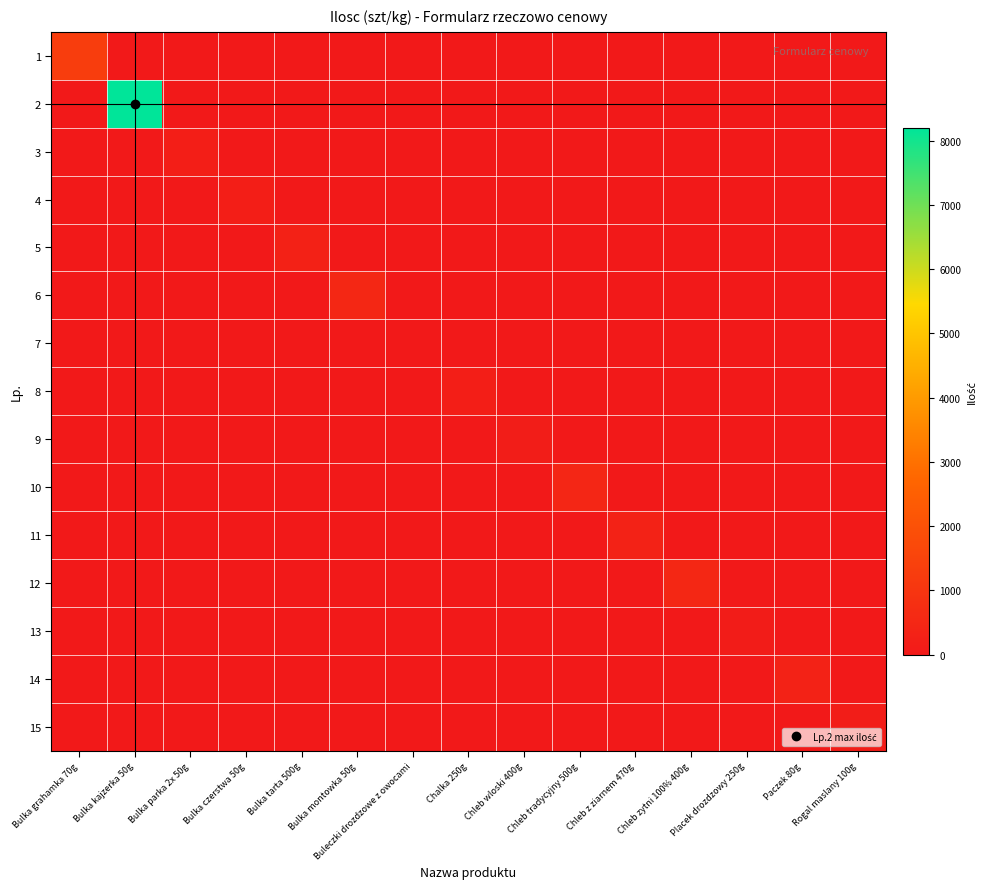

Reading right to left, transcribe all the data shown in this chart.

1: Rogal maslany 100g=0	Paczek 80g=0	Placek drozdzowy 250g=0	Chleb zytni 100% 400g=0	Chleb z ziarnem 470g=0	Chleb tradycyjny 500g=0	Chleb wloski 400g=0	Chalka 250g=0	Buleczki drozdzowe z owocami=0	Bulka montowka 50g=0	Bulka tarta 500g=0	Bulka czerstwa 50g=0	Bulka parka 2x 50g=0	Bulka kajzerka 50g=0	Bulka grahamka 70g=1300
2: Rogal maslany 100g=0	Paczek 80g=0	Placek drozdzowy 250g=0	Chleb zytni 100% 400g=0	Chleb z ziarnem 470g=0	Chleb tradycyjny 500g=0	Chleb wloski 400g=0	Chalka 250g=0	Buleczki drozdzowe z owocami=0	Bulka montowka 50g=0	Bulka tarta 500g=0	Bulka czerstwa 50g=0	Bulka parka 2x 50g=0	Bulka kajzerka 50g=8200	Bulka grahamka 70g=0
3: Rogal maslany 100g=0	Paczek 80g=0	Placek drozdzowy 250g=0	Chleb zytni 100% 400g=0	Chleb z ziarnem 470g=0	Chleb tradycyjny 500g=0	Chleb wloski 400g=0	Chalka 250g=0	Buleczki drozdzowe z owocami=0	Bulka montowka 50g=0	Bulka tarta 500g=0	Bulka czerstwa 50g=0	Bulka parka 2x 50g=200	Bulka kajzerka 50g=0	Bulka grahamka 70g=0
4: Rogal maslany 100g=0	Paczek 80g=0	Placek drozdzowy 250g=0	Chleb zytni 100% 400g=0	Chleb z ziarnem 470g=0	Chleb tradycyjny 500g=0	Chleb wloski 400g=0	Chalka 250g=0	Buleczki drozdzowe z owocami=0	Bulka montowka 50g=0	Bulka tarta 500g=0	Bulka czerstwa 50g=200	Bulka parka 2x 50g=0	Bulka kajzerka 50g=0	Bulka grahamka 70g=0
5: Rogal maslany 100g=0	Paczek 80g=0	Placek drozdzowy 250g=0	Chleb zytni 100% 400g=0	Chleb z ziarnem 470g=0	Chleb tradycyjny 500g=0	Chleb wloski 400g=0	Chalka 250g=0	Buleczki drozdzowe z owocami=0	Bulka montowka 50g=0	Bulka tarta 500g=280	Bulka czerstwa 50g=0	Bulka parka 2x 50g=0	Bulka kajzerka 50g=0	Bulka grahamka 70g=0
6: Rogal maslany 100g=0	Paczek 80g=0	Placek drozdzowy 250g=0	Chleb zytni 100% 400g=0	Chleb z ziarnem 470g=0	Chleb tradycyjny 500g=0	Chleb wloski 400g=0	Chalka 250g=0	Buleczki drozdzowe z owocami=0	Bulka montowka 50g=500	Bulka tarta 500g=0	Bulka czerstwa 50g=0	Bulka parka 2x 50g=0	Bulka kajzerka 50g=0	Bulka grahamka 70g=0
7: Rogal maslany 100g=0	Paczek 80g=0	Placek drozdzowy 250g=0	Chleb zytni 100% 400g=0	Chleb z ziarnem 470g=0	Chleb tradycyjny 500g=0	Chleb wloski 400g=0	Chalka 250g=0	Buleczki drozdzowe z owocami=5	Bulka montowka 50g=0	Bulka tarta 500g=0	Bulka czerstwa 50g=0	Bulka parka 2x 50g=0	Bulka kajzerka 50g=0	Bulka grahamka 70g=0
8: Rogal maslany 100g=0	Paczek 80g=0	Placek drozdzowy 250g=0	Chleb zytni 100% 400g=0	Chleb z ziarnem 470g=0	Chleb tradycyjny 500g=0	Chleb wloski 400g=0	Chalka 250g=200	Buleczki drozdzowe z owocami=0	Bulka montowka 50g=0	Bulka tarta 500g=0	Bulka czerstwa 50g=0	Bulka parka 2x 50g=0	Bulka kajzerka 50g=0	Bulka grahamka 70g=0
9: Rogal maslany 100g=0	Paczek 80g=0	Placek drozdzowy 250g=0	Chleb zytni 100% 400g=0	Chleb z ziarnem 470g=0	Chleb tradycyjny 500g=0	Chleb wloski 400g=150	Chalka 250g=0	Buleczki drozdzowe z owocami=0	Bulka montowka 50g=0	Bulka tarta 500g=0	Bulka czerstwa 50g=0	Bulka parka 2x 50g=0	Bulka kajzerka 50g=0	Bulka grahamka 70g=0
10: Rogal maslany 100g=0	Paczek 80g=0	Placek drozdzowy 250g=0	Chleb zytni 100% 400g=0	Chleb z ziarnem 470g=0	Chleb tradycyjny 500g=450	Chleb wloski 400g=0	Chalka 250g=0	Buleczki drozdzowe z owocami=0	Bulka montowka 50g=0	Bulka tarta 500g=0	Bulka czerstwa 50g=0	Bulka parka 2x 50g=0	Bulka kajzerka 50g=0	Bulka grahamka 70g=0
11: Rogal maslany 100g=0	Paczek 80g=0	Placek drozdzowy 250g=0	Chleb zytni 100% 400g=0	Chleb z ziarnem 470g=350	Chleb tradycyjny 500g=0	Chleb wloski 400g=0	Chalka 250g=0	Buleczki drozdzowe z owocami=0	Bulka montowka 50g=0	Bulka tarta 500g=0	Bulka czerstwa 50g=0	Bulka parka 2x 50g=0	Bulka kajzerka 50g=0	Bulka grahamka 70g=0
12: Rogal maslany 100g=0	Paczek 80g=0	Placek drozdzowy 250g=0	Chleb zytni 100% 400g=500	Chleb z ziarnem 470g=0	Chleb tradycyjny 500g=0	Chleb wloski 400g=0	Chalka 250g=0	Buleczki drozdzowe z owocami=0	Bulka montowka 50g=0	Bulka tarta 500g=0	Bulka czerstwa 50g=0	Bulka parka 2x 50g=0	Bulka kajzerka 50g=0	Bulka grahamka 70g=0
13: Rogal maslany 100g=0	Paczek 80g=0	Placek drozdzowy 250g=120	Chleb zytni 100% 400g=0	Chleb z ziarnem 470g=0	Chleb tradycyjny 500g=0	Chleb wloski 400g=0	Chalka 250g=0	Buleczki drozdzowe z owocami=0	Bulka montowka 50g=0	Bulka tarta 500g=0	Bulka czerstwa 50g=0	Bulka parka 2x 50g=0	Bulka kajzerka 50g=0	Bulka grahamka 70g=0
14: Rogal maslany 100g=0	Paczek 80g=330	Placek drozdzowy 250g=0	Chleb zytni 100% 400g=0	Chleb z ziarnem 470g=0	Chleb tradycyjny 500g=0	Chleb wloski 400g=0	Chalka 250g=0	Buleczki drozdzowe z owocami=0	Bulka montowka 50g=0	Bulka tarta 500g=0	Bulka czerstwa 50g=0	Bulka parka 2x 50g=0	Bulka kajzerka 50g=0	Bulka grahamka 70g=0
15: Rogal maslany 100g=150	Paczek 80g=0	Placek drozdzowy 250g=0	Chleb zytni 100% 400g=0	Chleb z ziarnem 470g=0	Chleb tradycyjny 500g=0	Chleb wloski 400g=0	Chalka 250g=0	Buleczki drozdzowe z owocami=0	Bulka montowka 50g=0	Bulka tarta 500g=0	Bulka czerstwa 50g=0	Bulka parka 2x 50g=0	Bulka kajzerka 50g=0	Bulka grahamka 70g=0